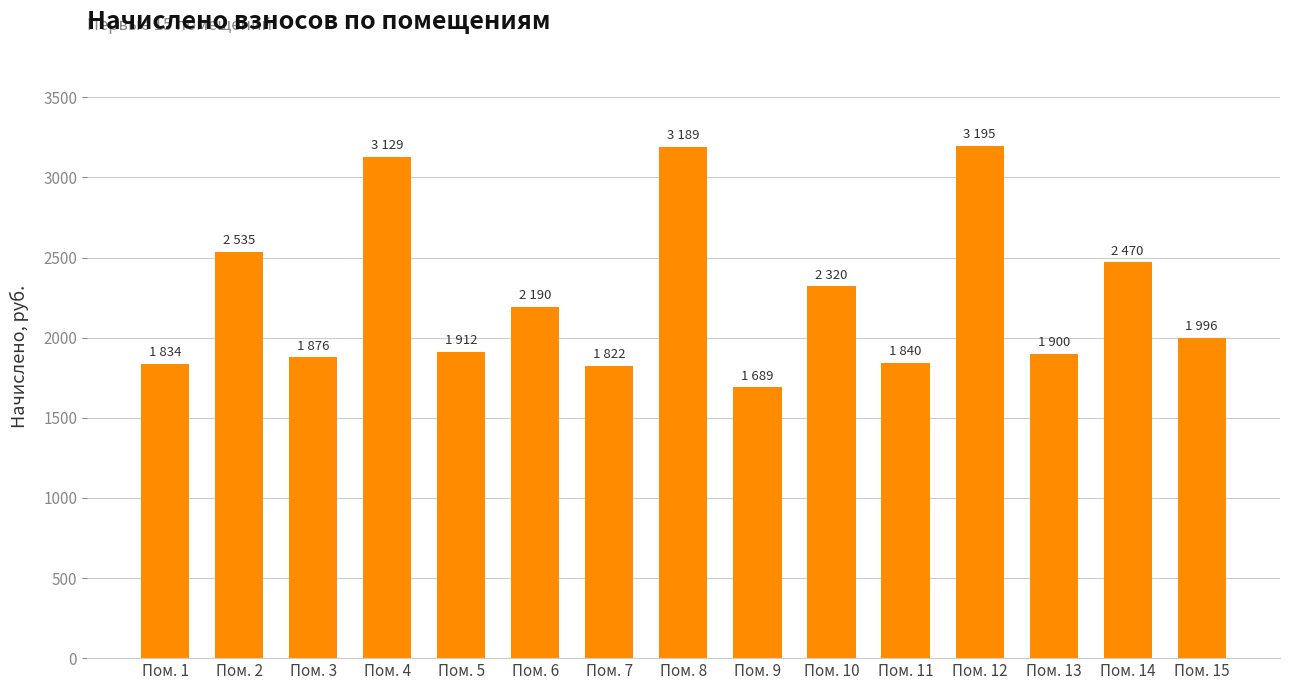

The chart shows a value of 2469.5 at Пом. 14. True or false?

True